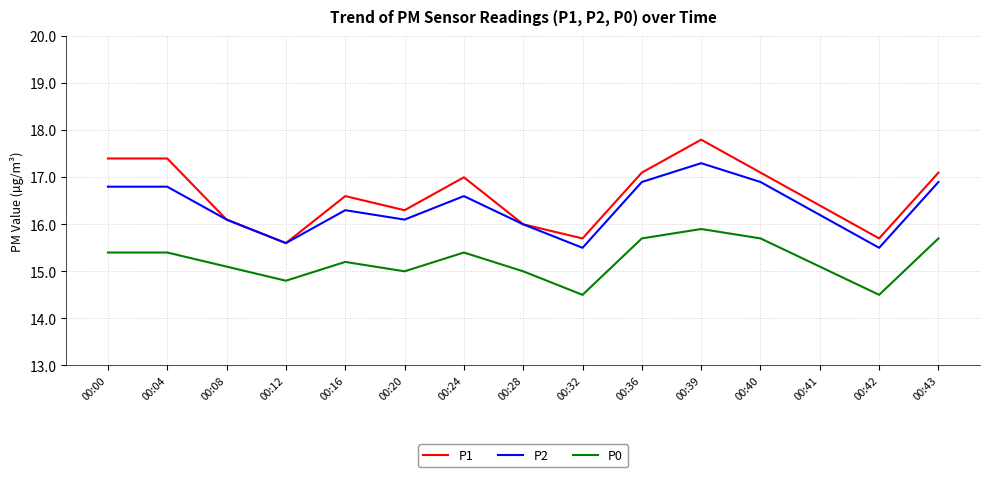

At 00:04, list the series in order from largest to smallest.

P1, P2, P0